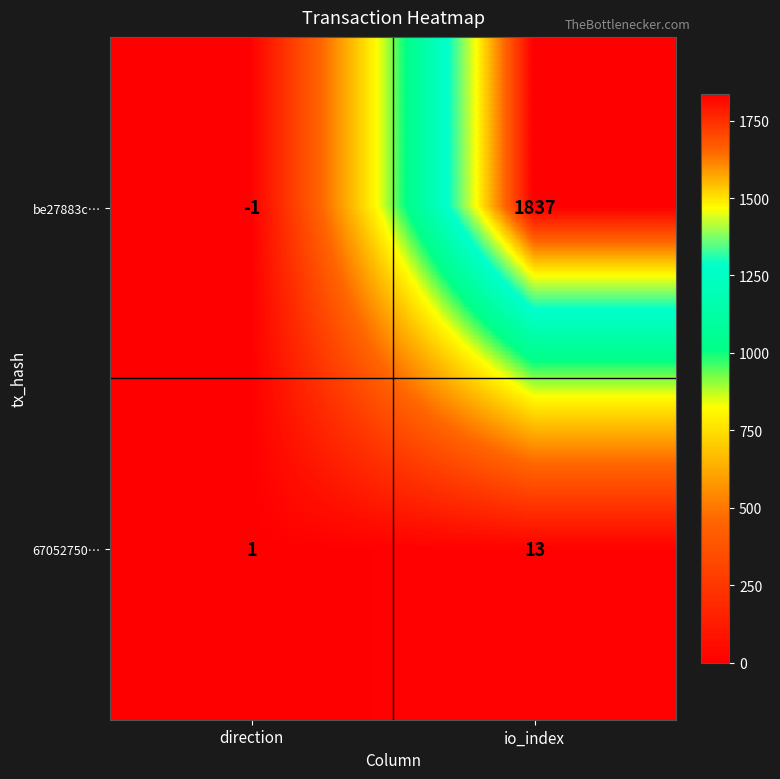

Which series has the largest total across all categories?

be27883c…